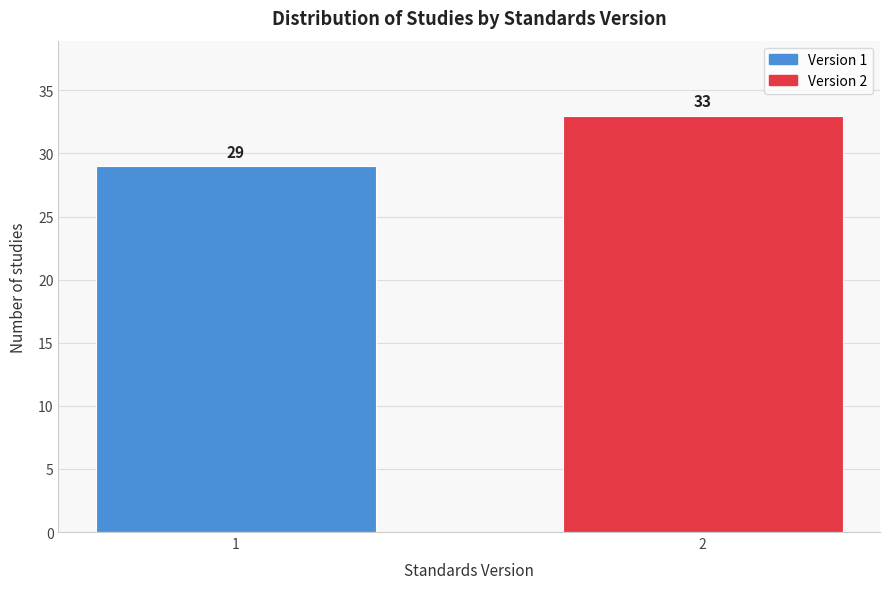

Reading left to right, transcribe all the data shown in this chart.

29	33